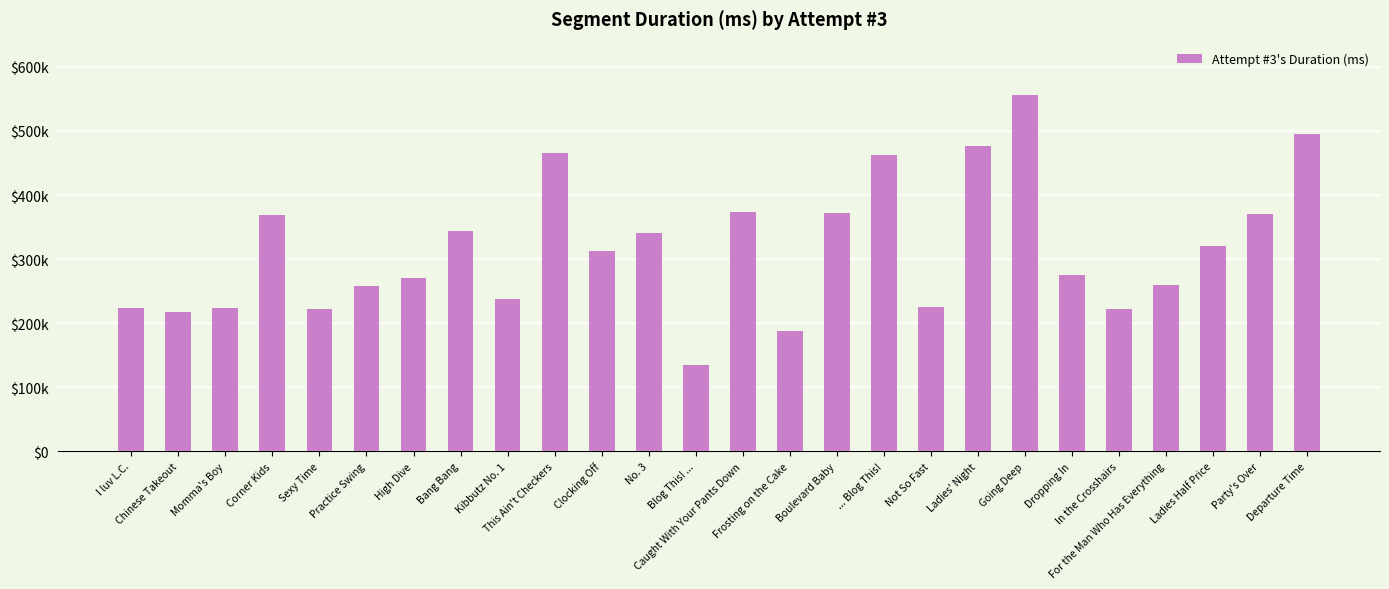

Between Practice Swing and Boulevard Baby, which is larger?

Boulevard Baby